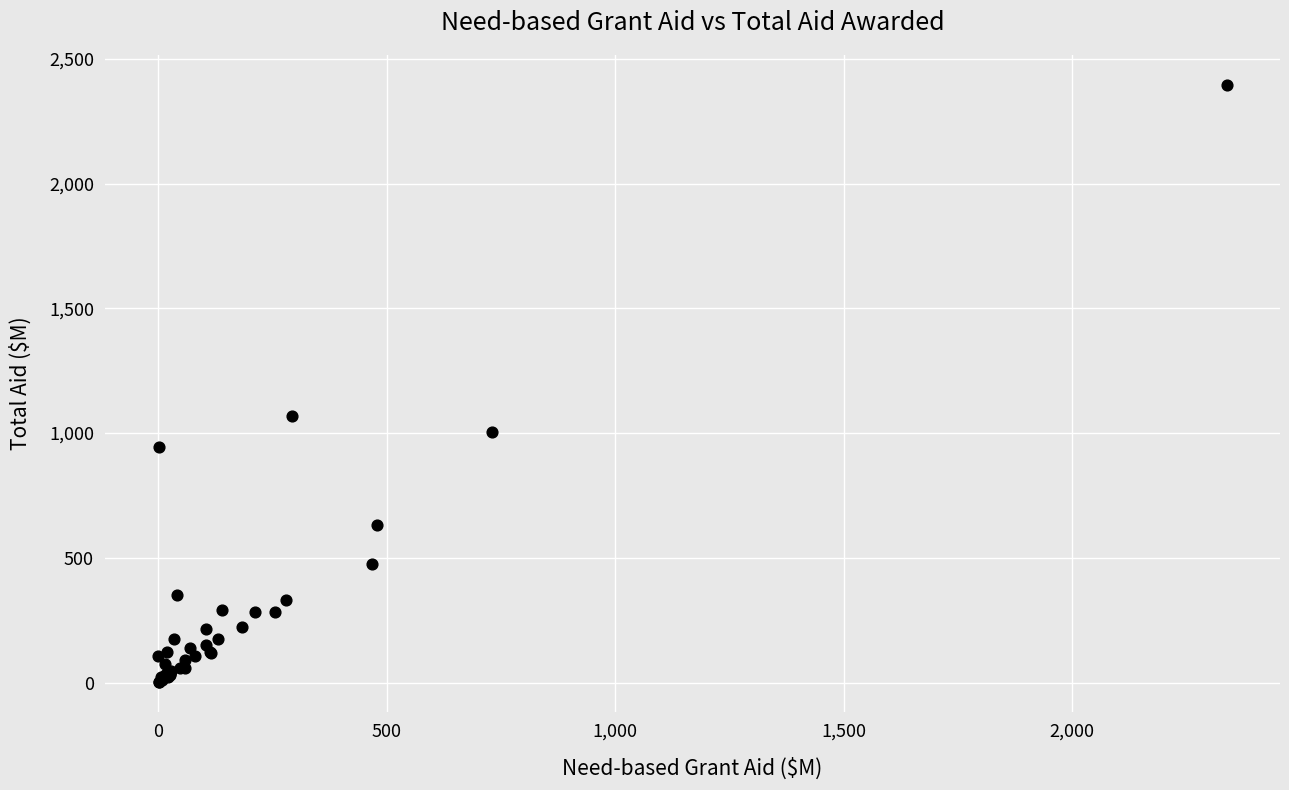

What Y value in the scatter plot is closest to 1198?

1067.2